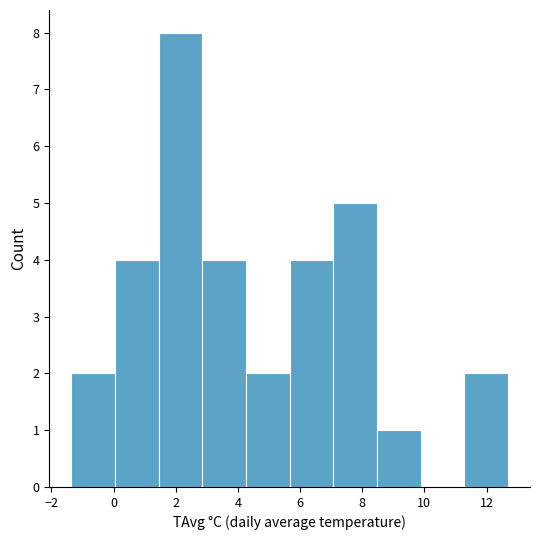

Reading left to right, transcribe this chart: for each bar, give the range it covers on the x-axis and its height. Neither the bar edges nor the heights are printed on the chart, so give them approximately, as read against the axes.

-1.4 to 0.0: 2
0.0 to 1.4: 4
1.4 to 2.8: 8
2.8 to 4.2: 4
4.2 to 5.6: 2
5.6 to 7.0: 4
7.0 to 8.4: 5
8.4 to 9.8: 1
9.8 to 11.2: 0
11.2 to 12.6: 2